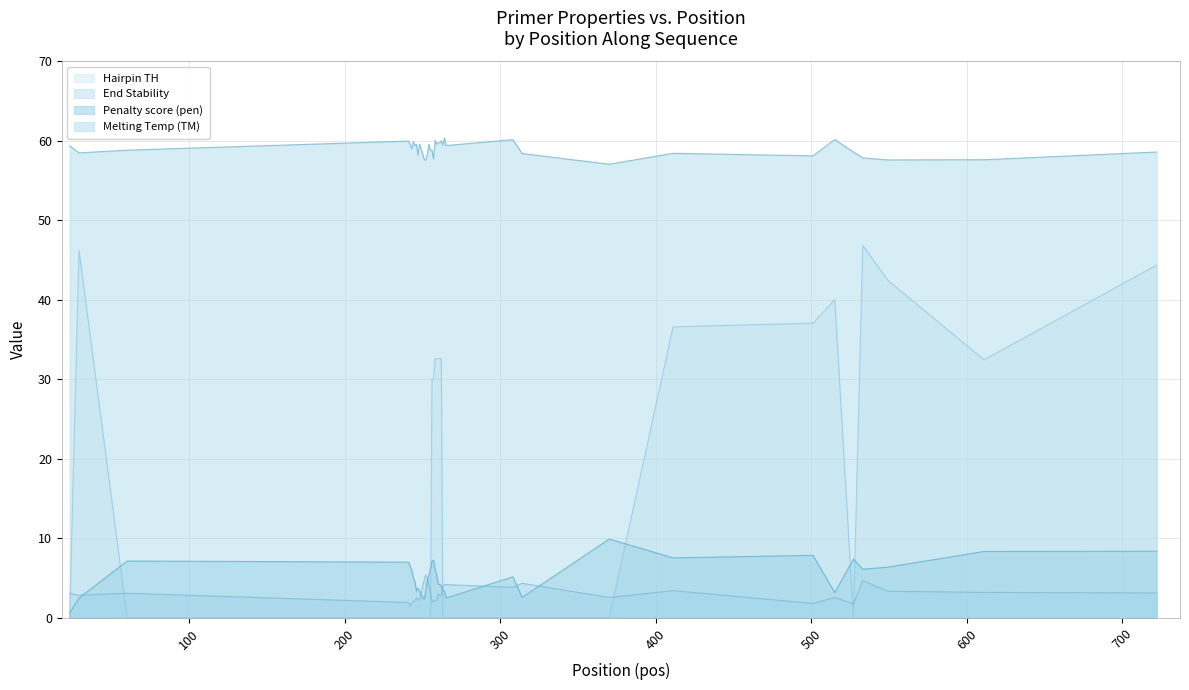

Rank the series by their maximum value, from lowest to highest.

End Stability, Penalty score (pen), Hairpin TH, Melting Temp (TM)